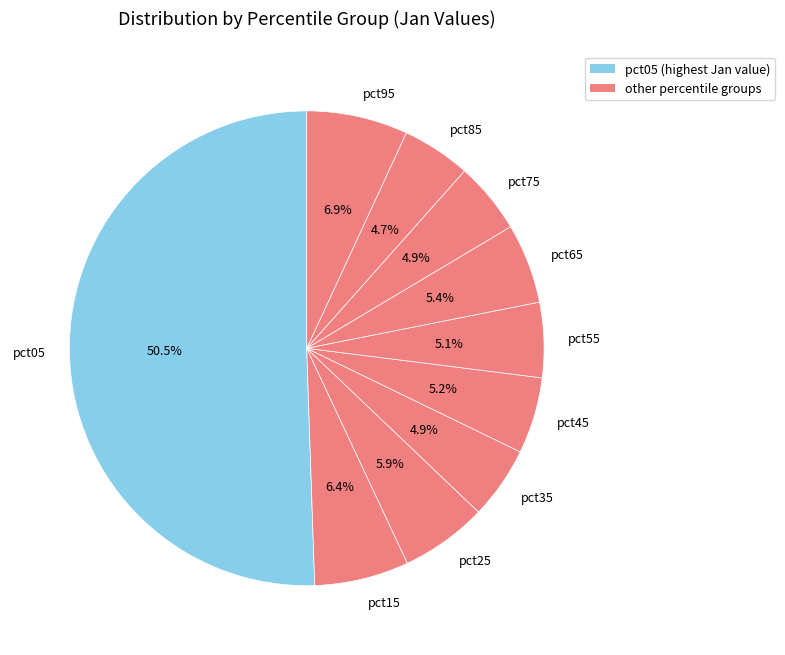

Is pct95 the majority of the pie?

No